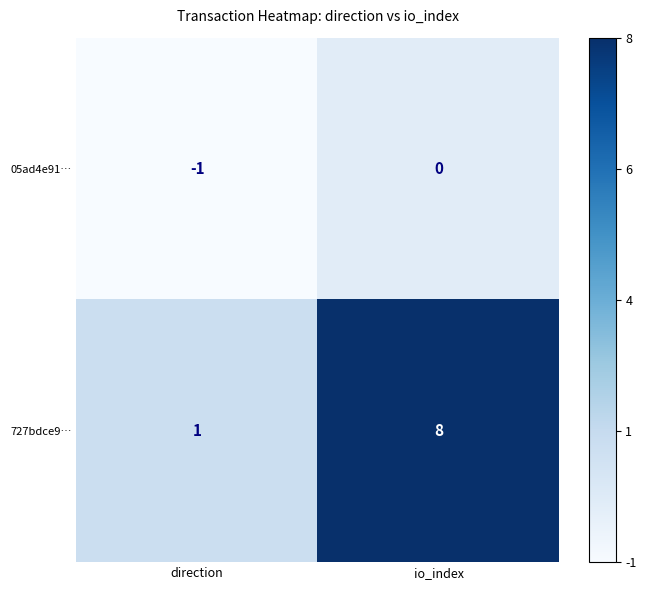

How many series are shown in this chart?

2